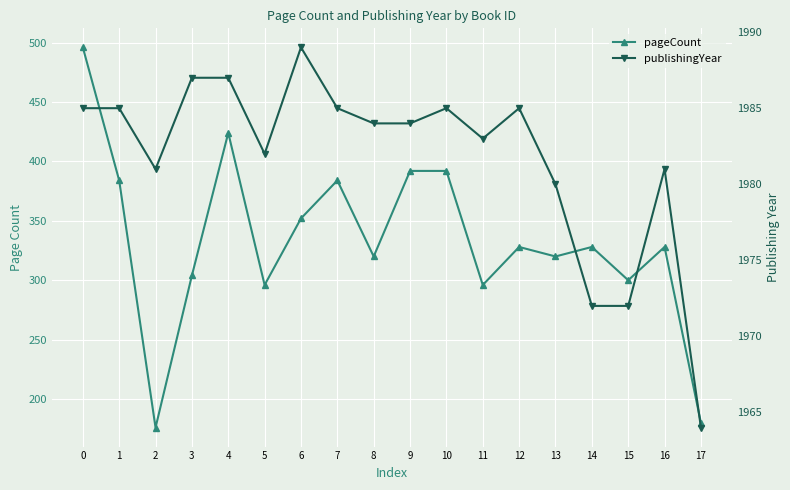

True or false: pageCount and publishingYear intersect in this chart.

False